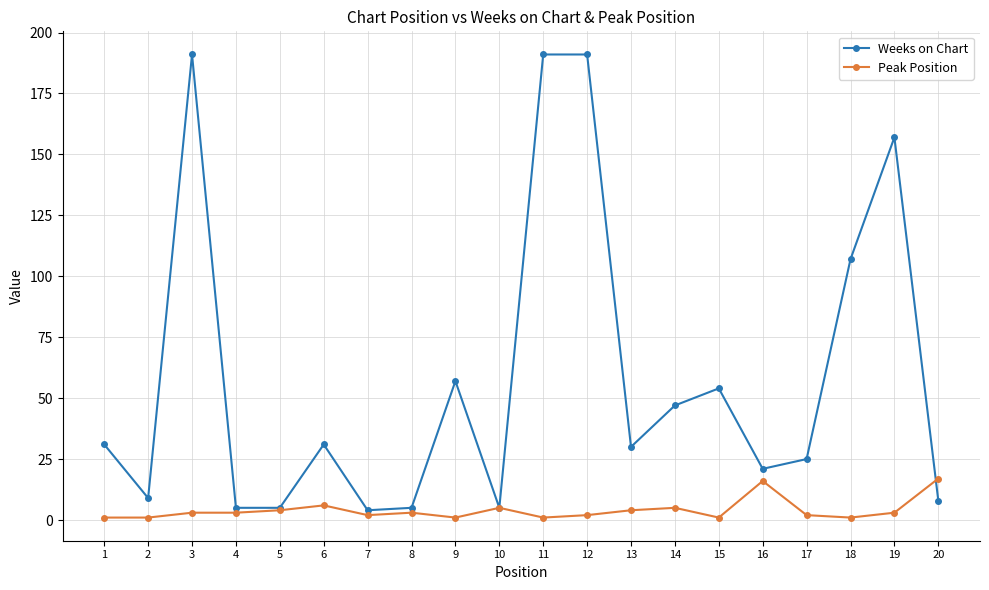

How many lines are shown in the chart?

2